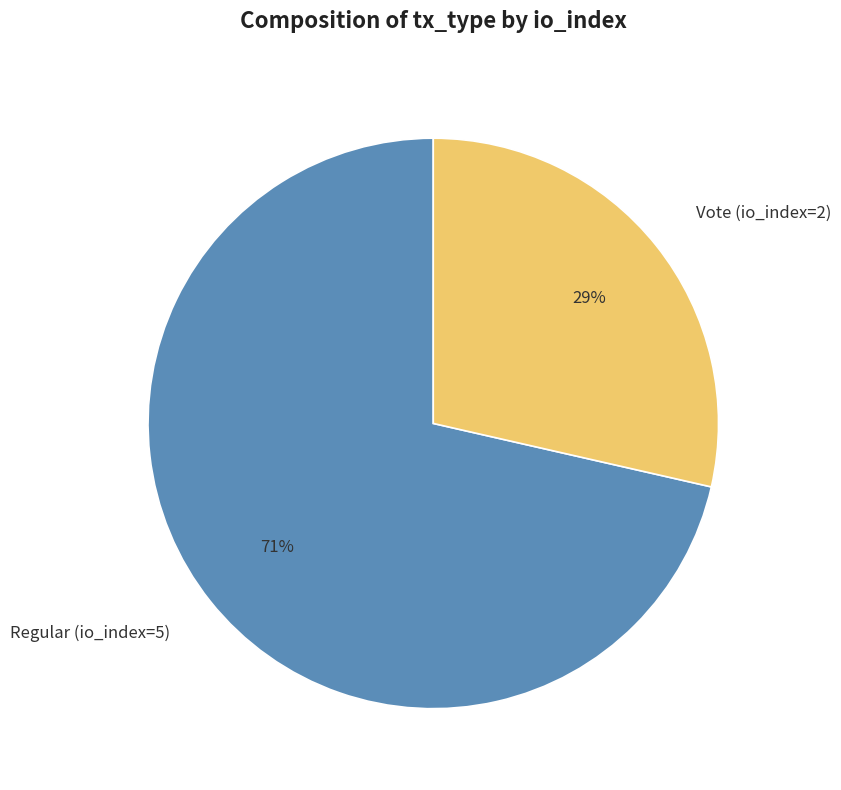

Which has a higher value, Vote (io_index=2) or Regular (io_index=5)?

Regular (io_index=5)